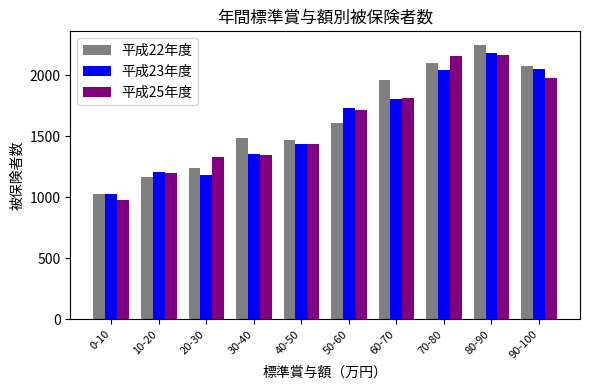

At how many categories does at least one series exceed 2229?

1